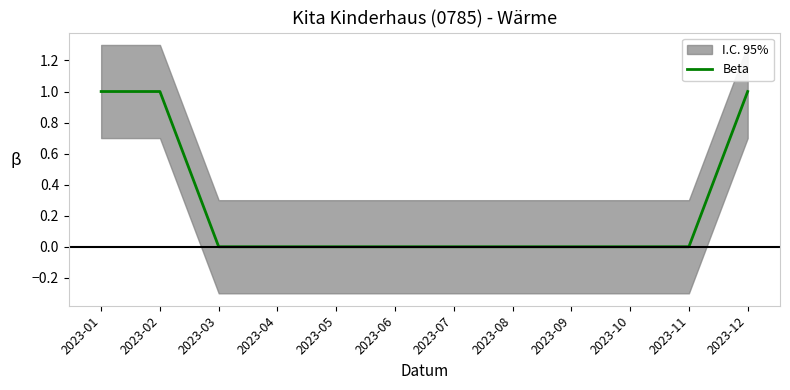

At which label is the value closest to 0?

2023-03